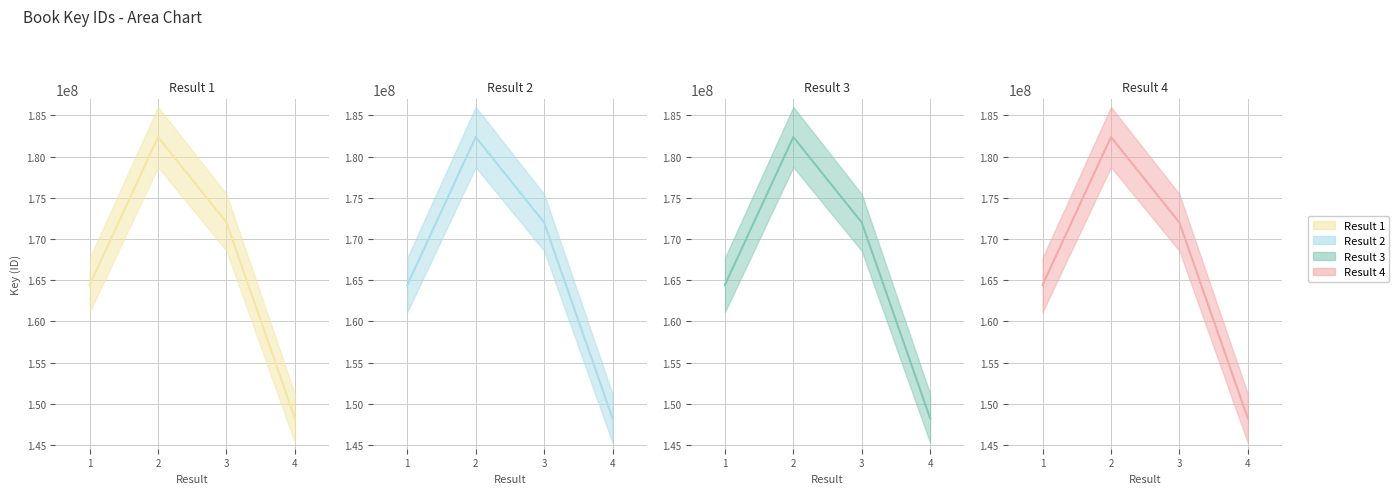

True or false: Result 2 line has a value of 83990657 at 2.

False